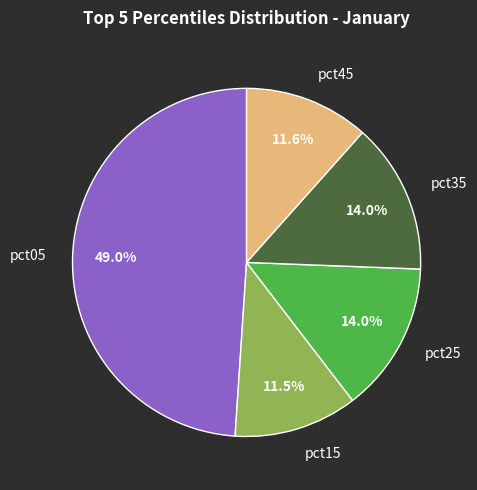

What percentage do pct35 and pct25 together represent?

28.0%